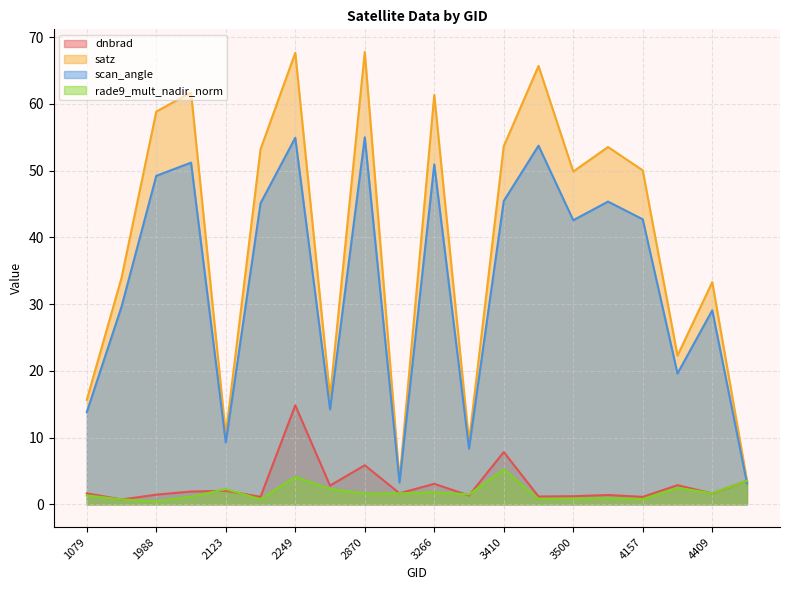

At which category is the sum across all series the highest?

2249